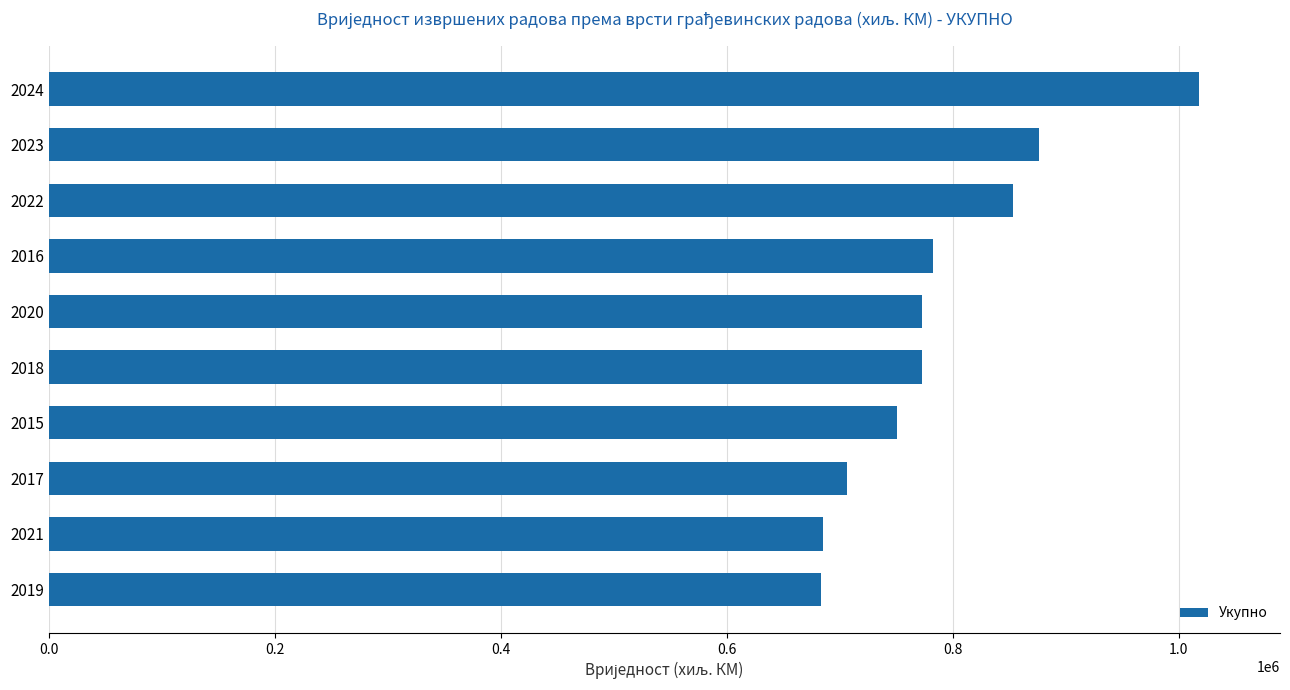

What is the difference between the maximum and minimum values?

335093